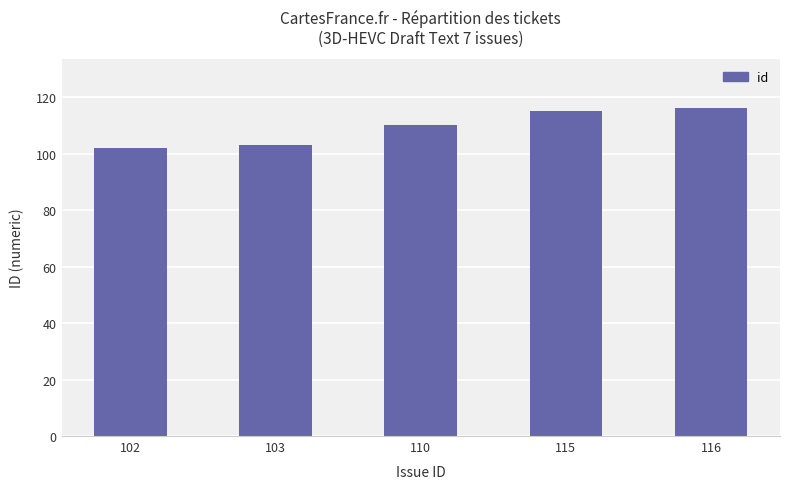

What is the difference between the values at 115 and 102?

13